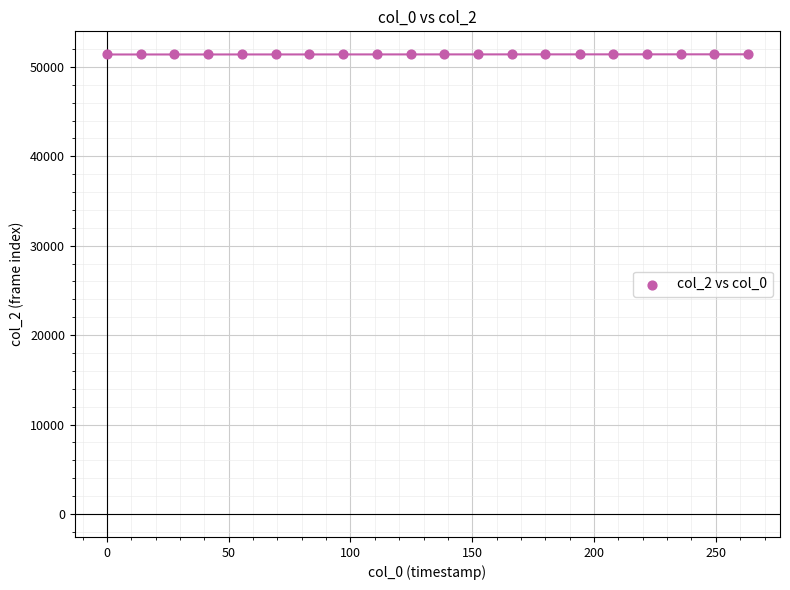

What is the range of Y values (max minus min)?

19